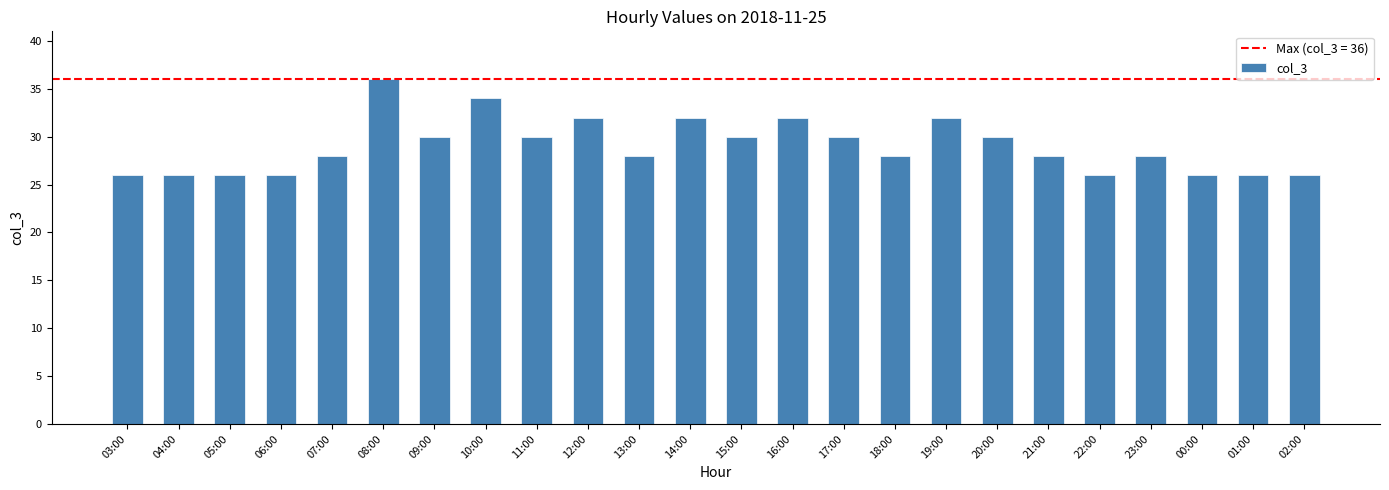

The chart shows a value of 11 at 21:00. True or false?

False